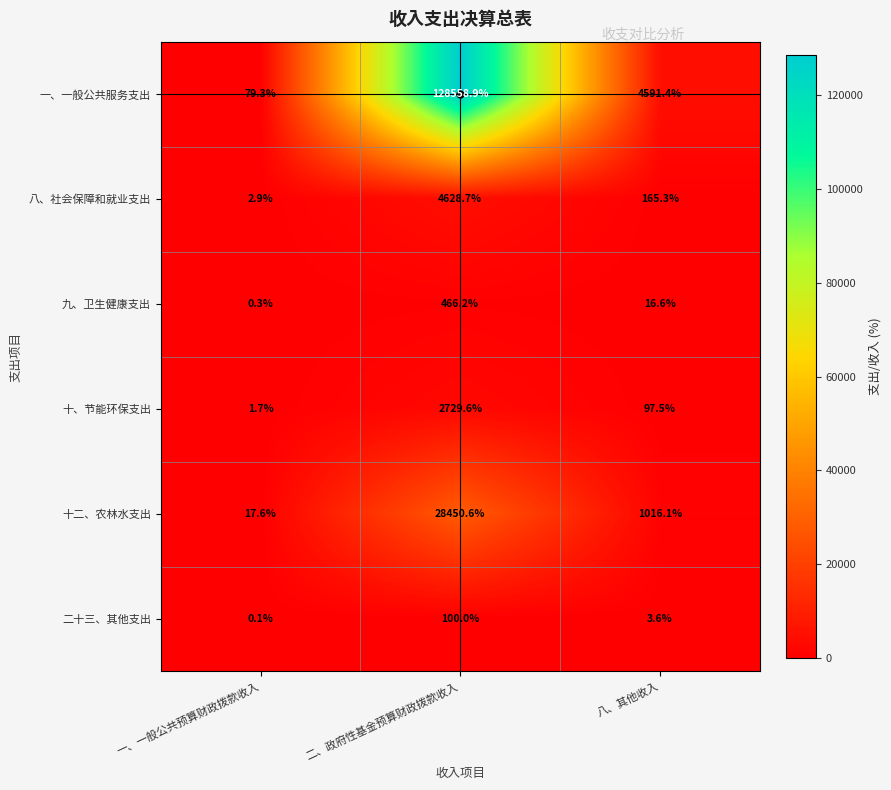

Where is 一、一般公共服务支出 nearest to the value 64319?

八、其他收入